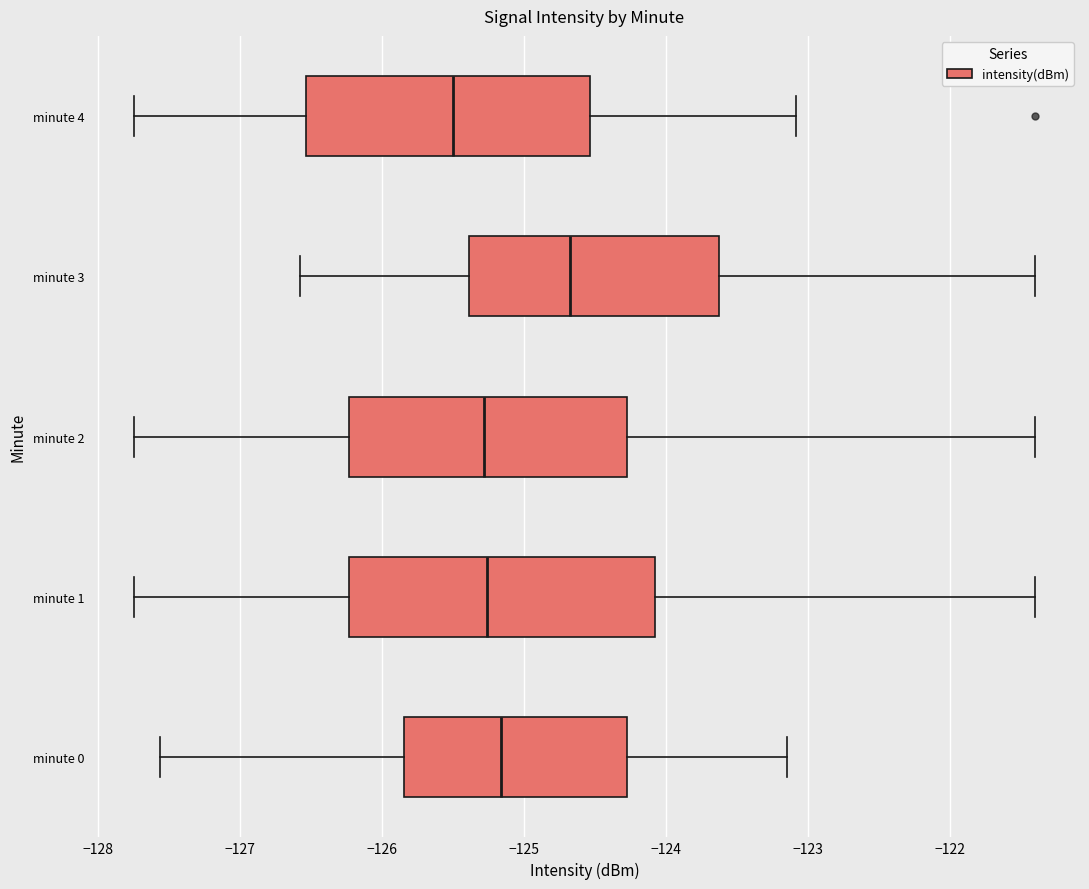

Where is the right edge of the box for minute 1 on the x-axis? The values are not printed on the chart, so give them approximately, as read against the axis.

-124.1